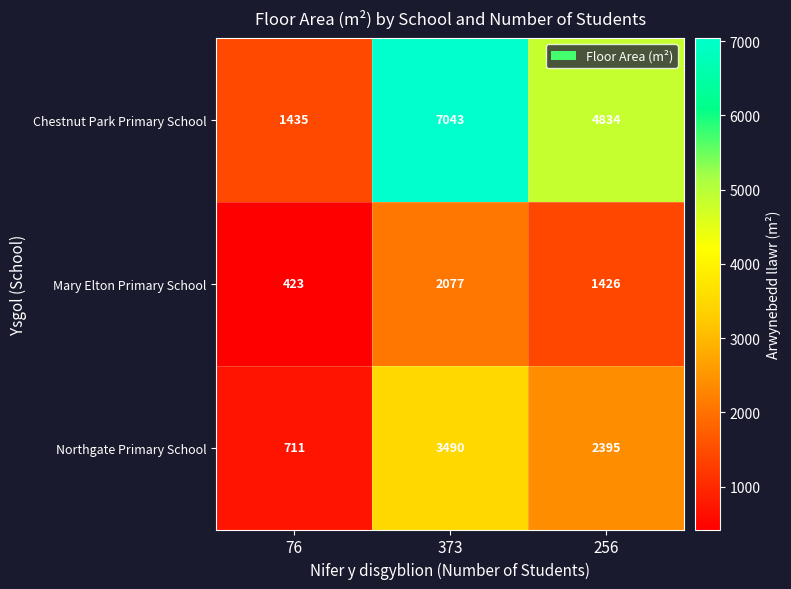

Rank the series by their maximum value, from highest to lowest.

Chestnut Park Primary School, Northgate Primary School, Mary Elton Primary School